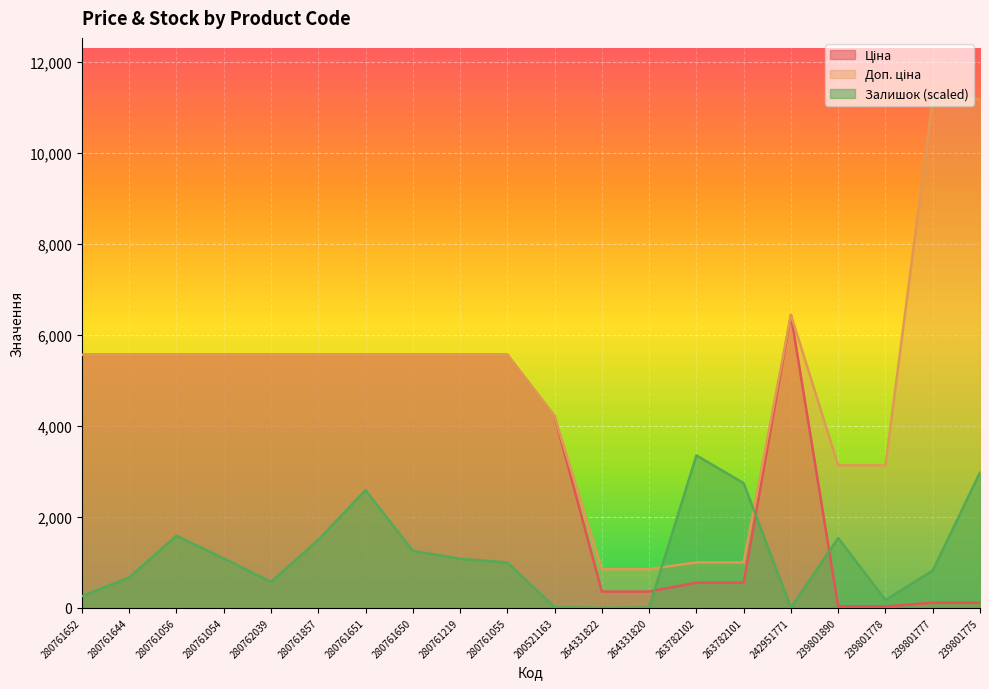

At which label does Залишок reach its peak?

263782102